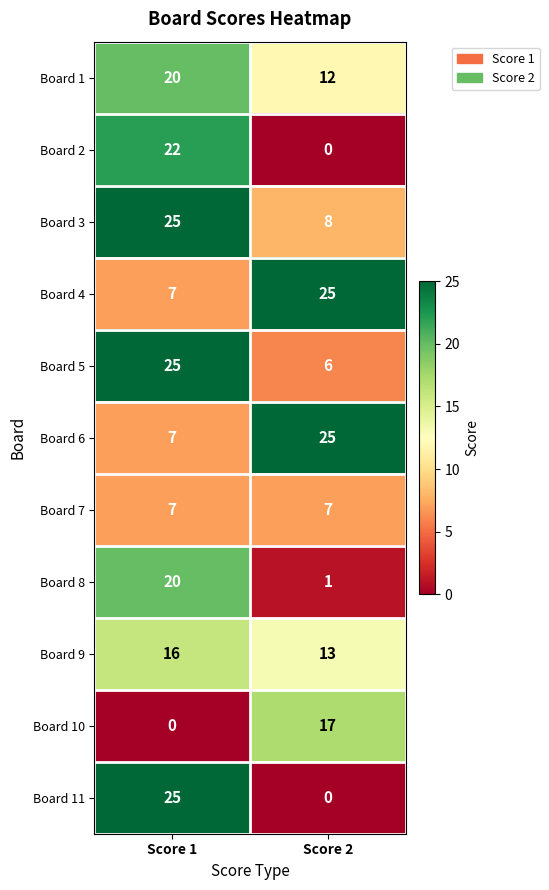

The value of Board 7 at Score 2 is 7. True or false?

True